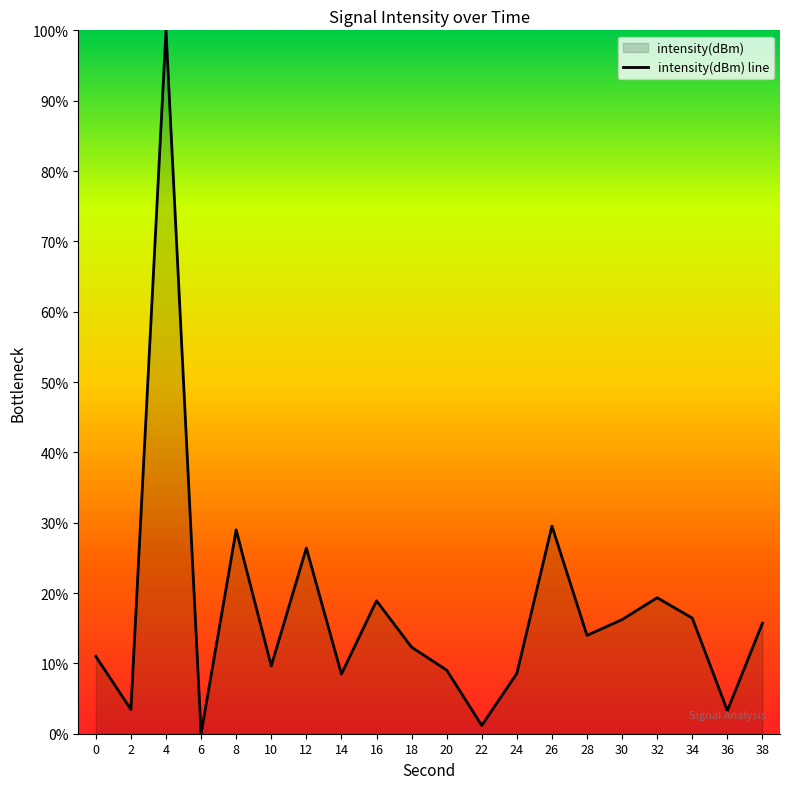

Approximately how many times larger is the value at 26 compared to 30?

1.8